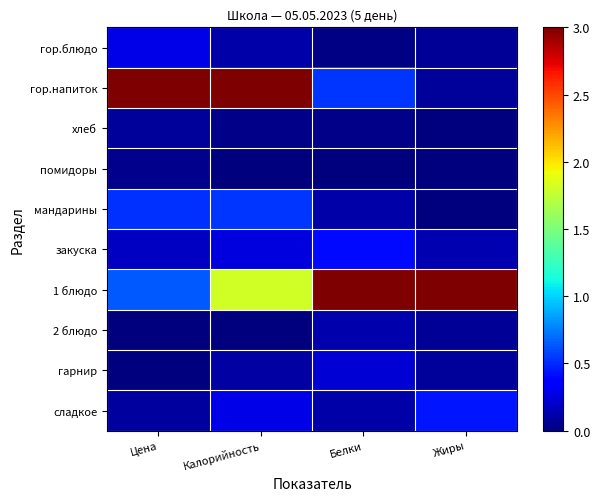

Reading right to left, list all the values displayed in this chart.

гор.блюдо: Жиры=0.1	Белки=0.0	Калорийность=0.1	Цена=0.3
гор.напиток: Жиры=0.1	Белки=0.5	Калорийность=3.0	Цена=3.0
хлеб: Жиры=0.0	Белки=0.0	Калорийность=0.0	Цена=0.1
помидоры: Жиры=0.0	Белки=0.0	Калорийность=0.0	Цена=0.0
мандарины: Жиры=0.0	Белки=0.1	Калорийность=0.5	Цена=0.5
закуска: Жиры=0.1	Белки=0.4	Калорийность=0.3	Цена=0.2
1 блюдо: Жиры=3.0	Белки=3.0	Калорийность=1.8	Цена=0.6
2 блюдо: Жиры=0.1	Белки=0.1	Калорийность=0.0	Цена=0.0
гарнир: Жиры=0.1	Белки=0.2	Калорийность=0.1	Цена=0.0
сладкое: Жиры=0.4	Белки=0.1	Калорийность=0.3	Цена=0.1